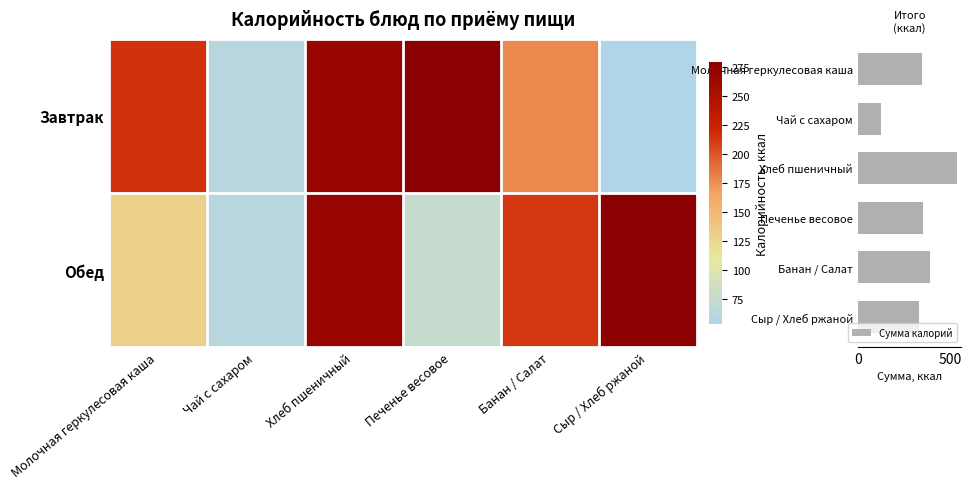

True or false: Сумма калорий has a value of 155.9 at Сыр / Хлеб ржаной.

False